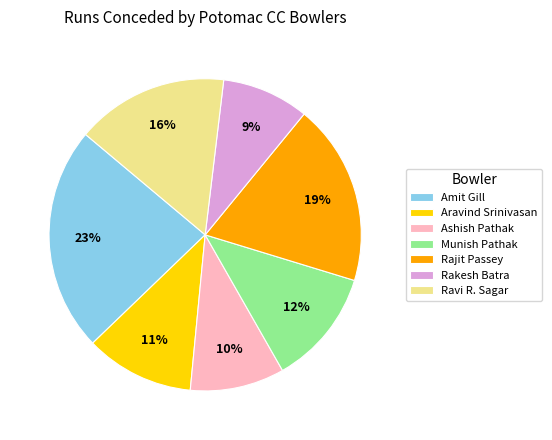

To the nearest percent, what percentage of the pie is Ashish Pathak?

10%